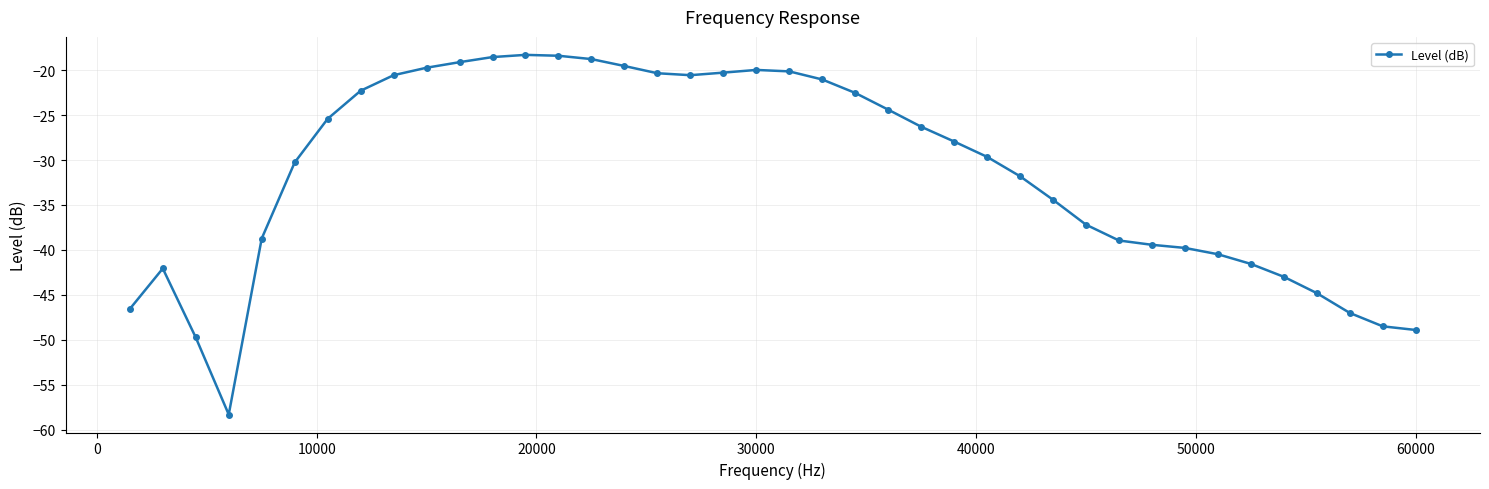

What is the greatest value displayed?

-18.3